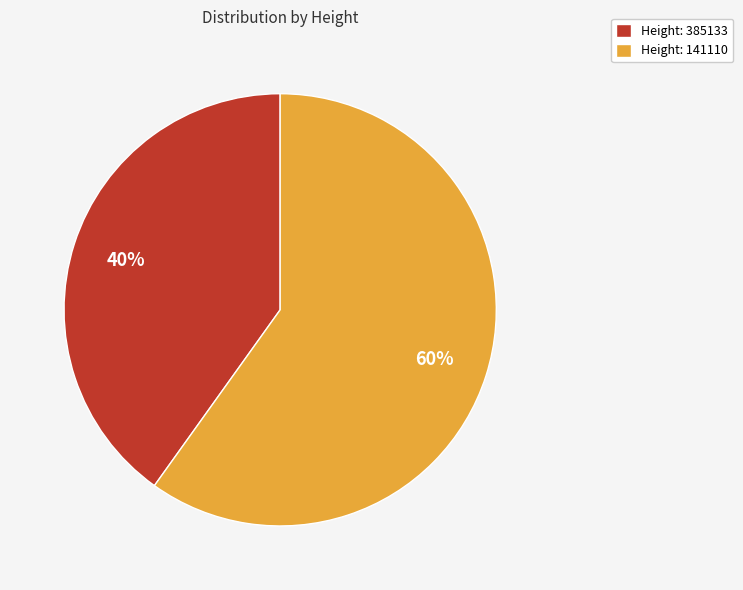

How many slices are in this pie chart?

2